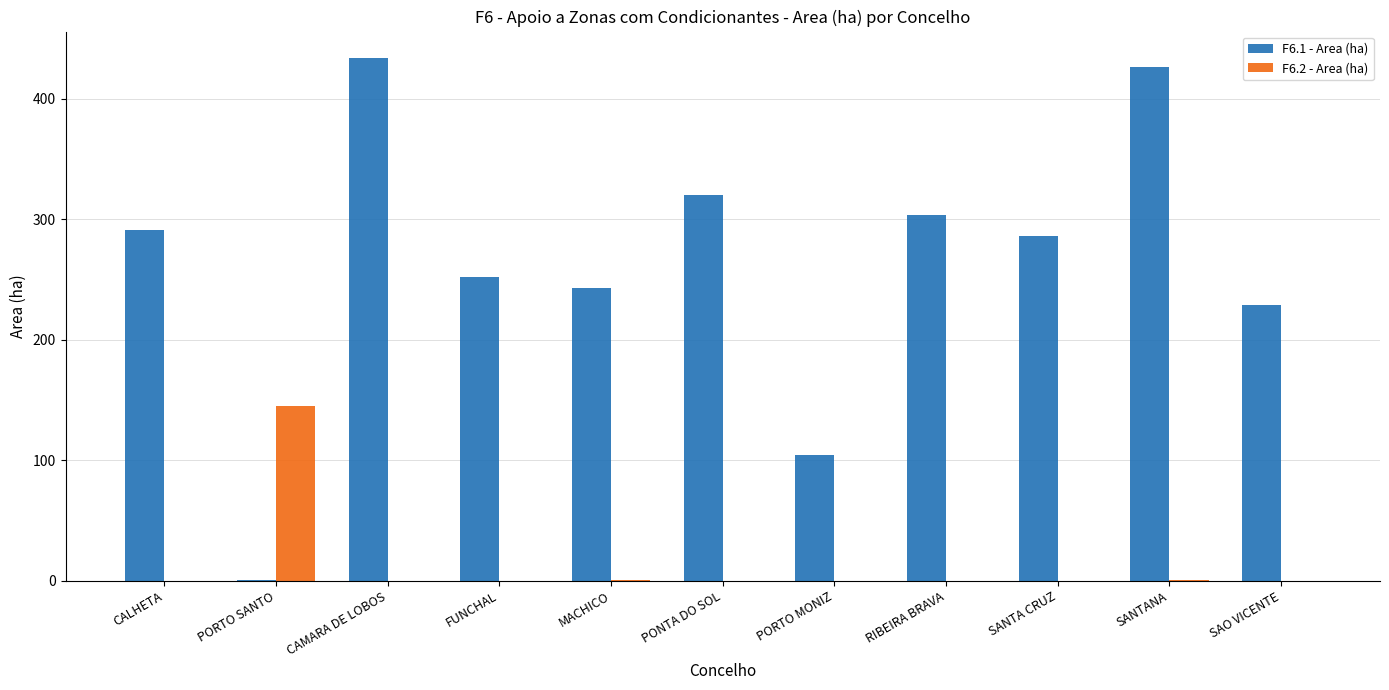

What is the maximum value for F6.2 - Area (ha)?

144.8